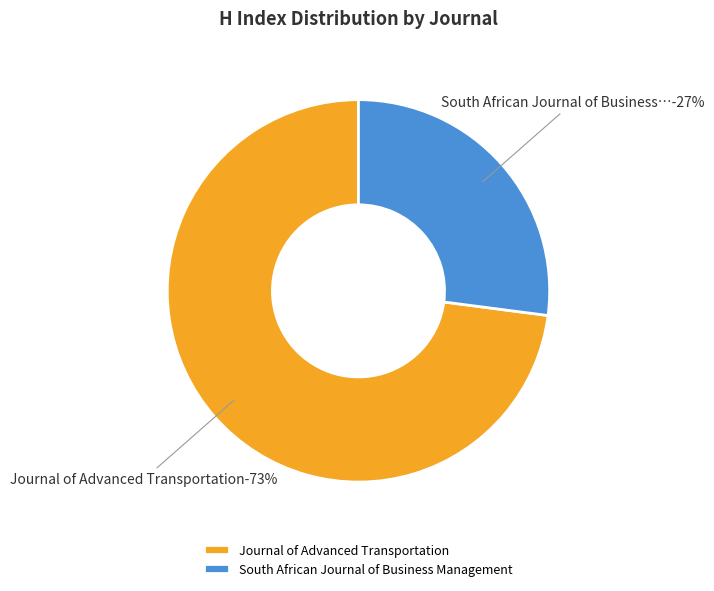

To the nearest percent, what percentage of the pie is South African Journal of Business Management?

27%